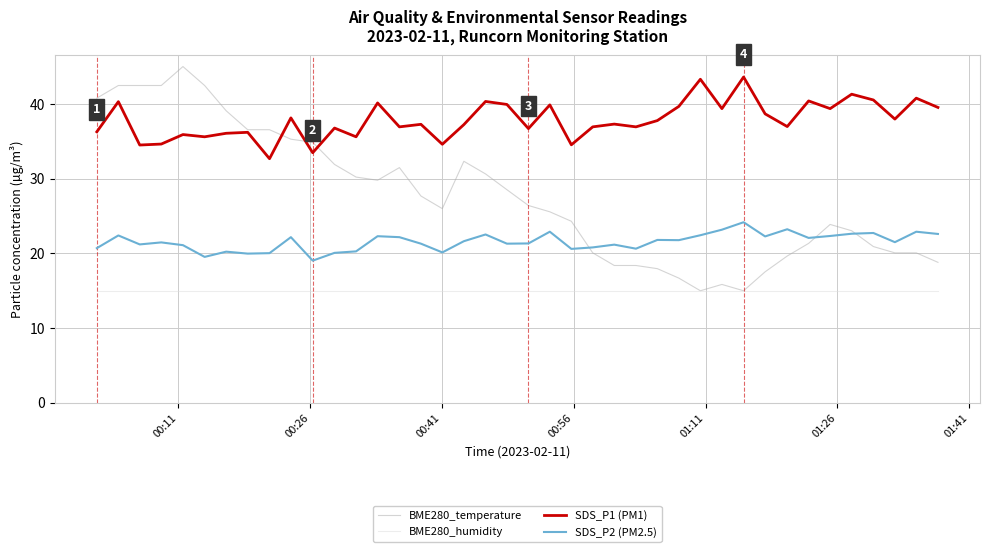

True or false: SDS_P2 (PM2.5) and BME280_humidity cross at least once.

False